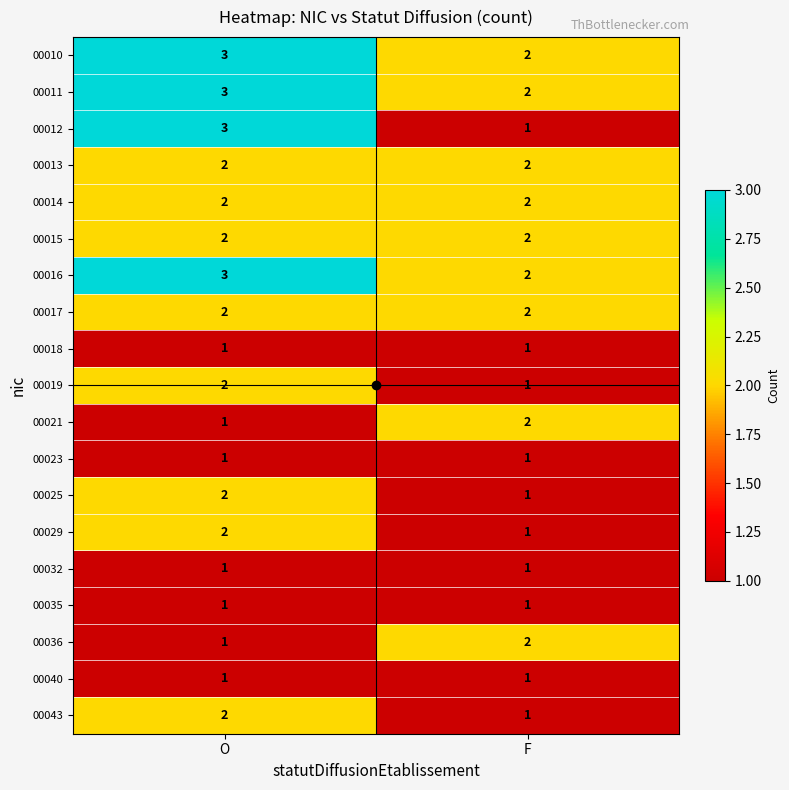

Between O and F, which series saw the biggest shift?

00012